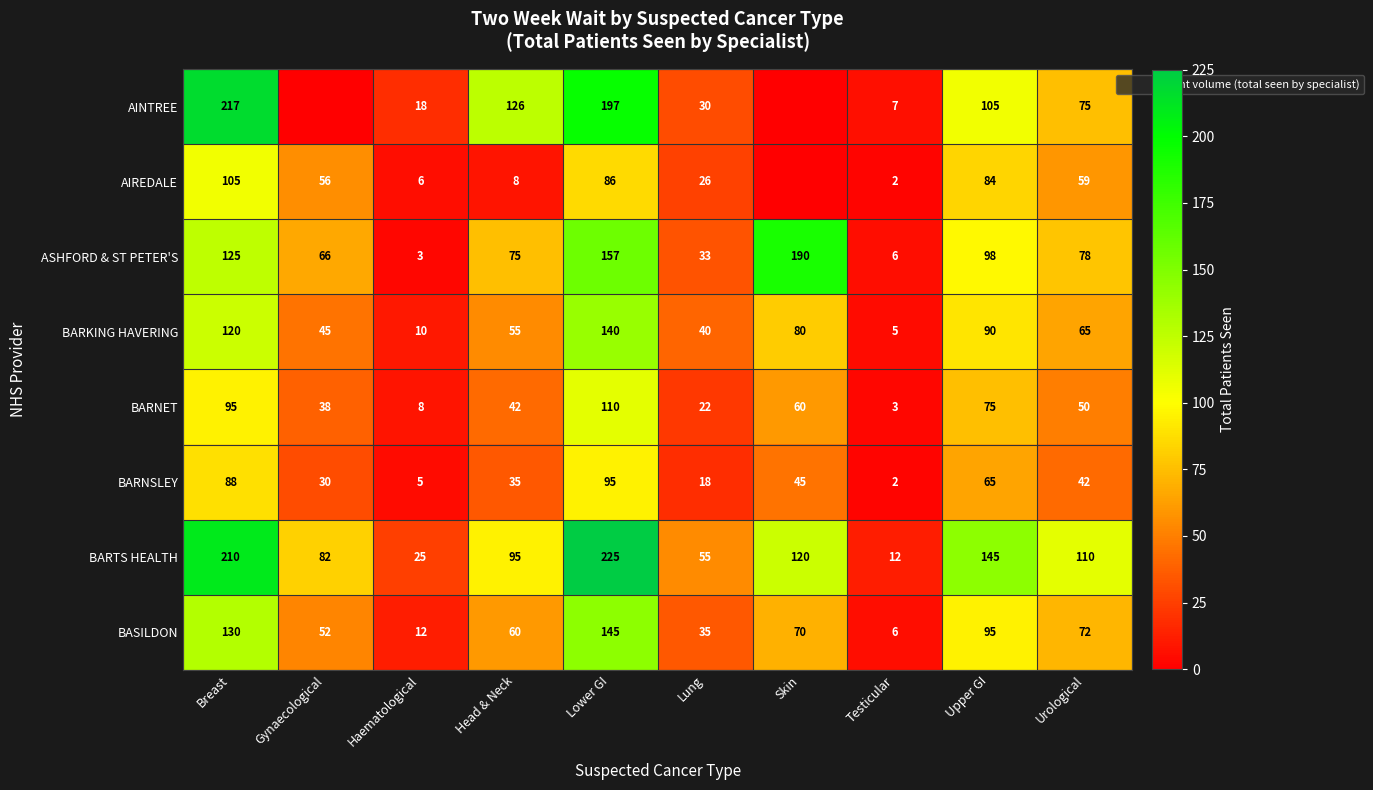

The value of BARKING HAVERING at Skin is 80. True or false?

True